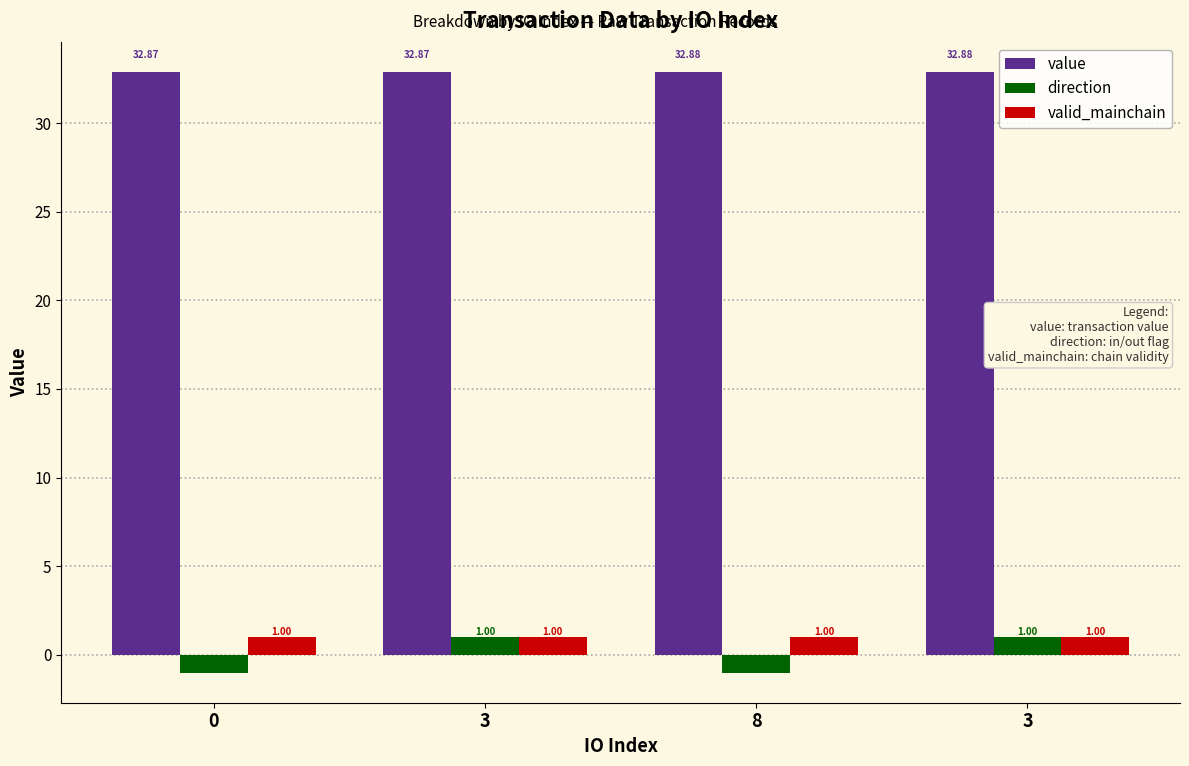

Reading left to right, list all the values displayed in this chart.

value: 0=32.9	3=32.9	8=32.9	3=32.9
direction: 0=-1.0	3=1.0	8=-1.0	3=1.0
valid_mainchain: 0=1.0	3=1.0	8=1.0	3=1.0